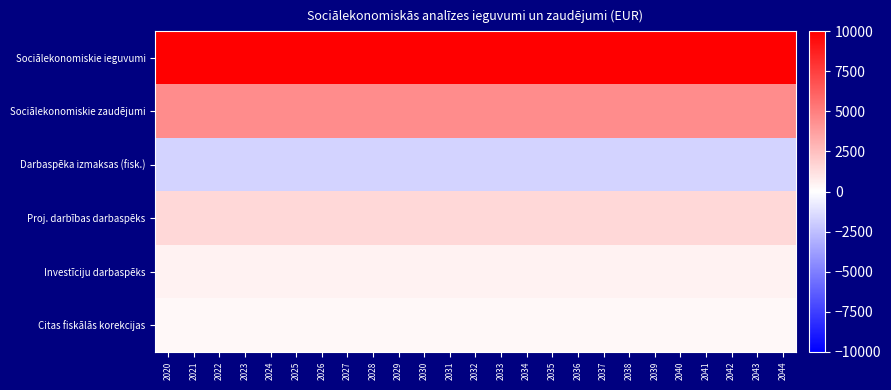

List the series in order of their peak value, highest first.

Sociālekonomiskie ieguvumi, Sociālekonomiskie zaudējumi, Proj. darbības darbaspēks, Investīciju darbaspēks, Citas fiskālās korekcijas, Darbaspēka izmaksas (fisk.)